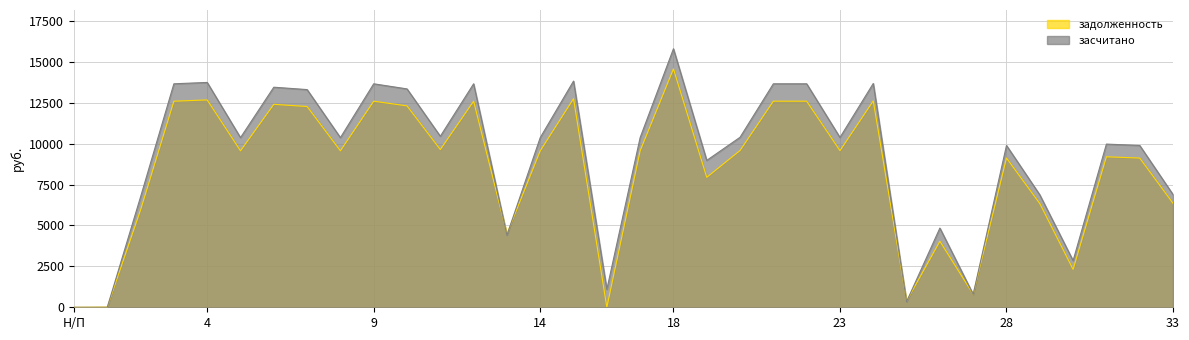

What is the average value of the задолженность series?

8401.3